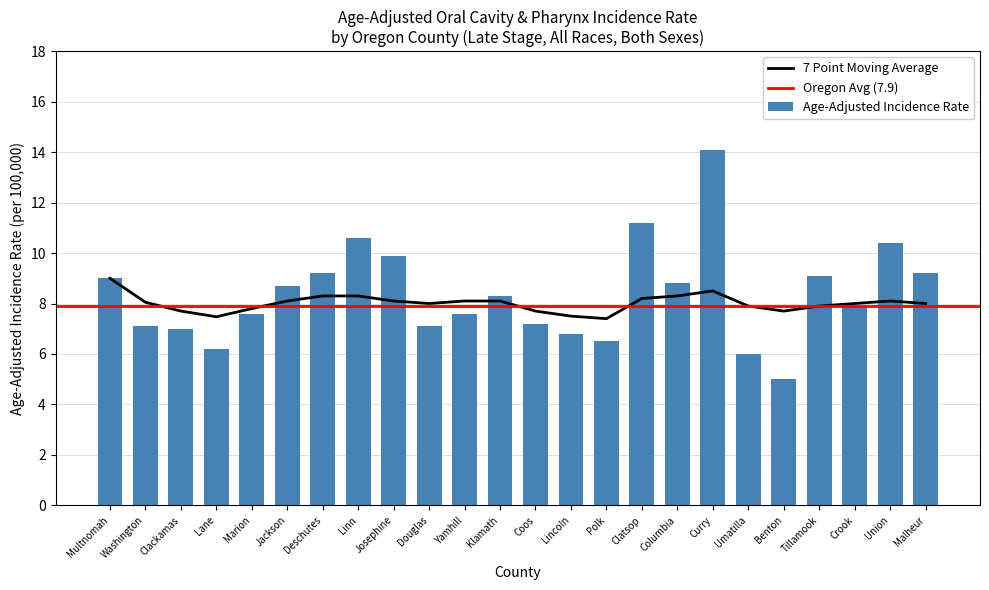

What is the label of the 18th bar from the left?

Curry